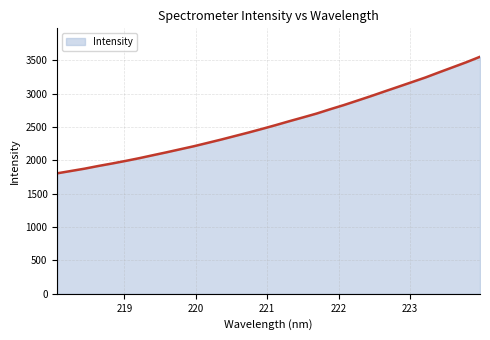

What is the greatest value displayed?

3553.5